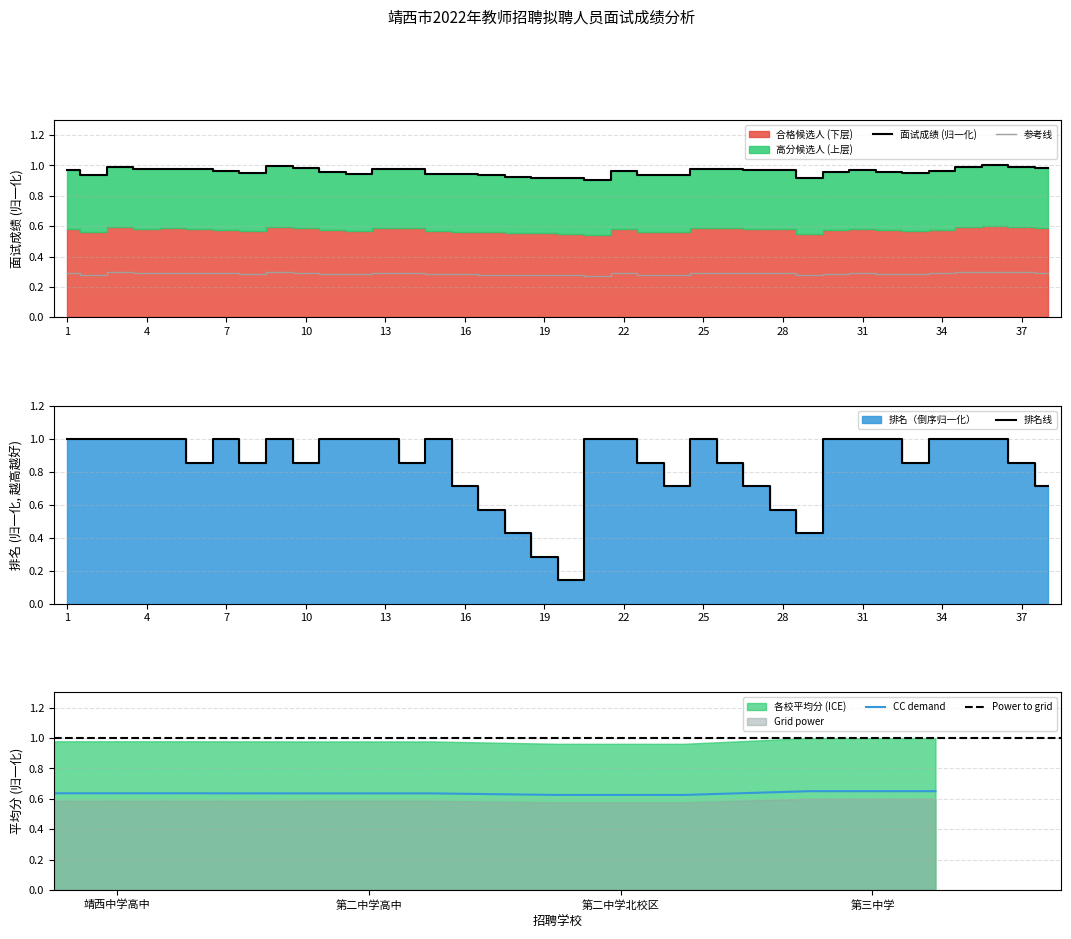

What is the sum of the 面试排名 values at 25 and 6?

1.9